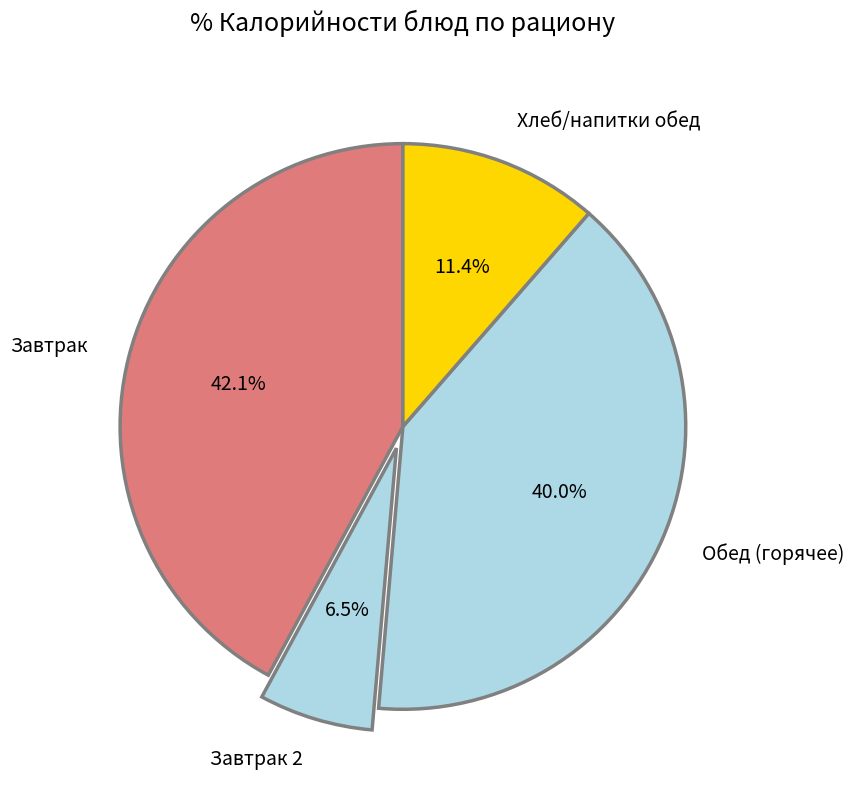

Rank the categories by value from highest to lowest.

Завтрак, Обед (горячее), Хлеб/напитки обед, Завтрак 2